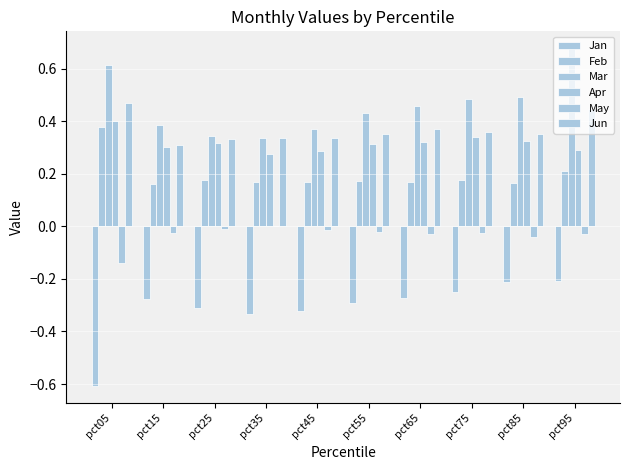

Count the number of data series in this chart.

6